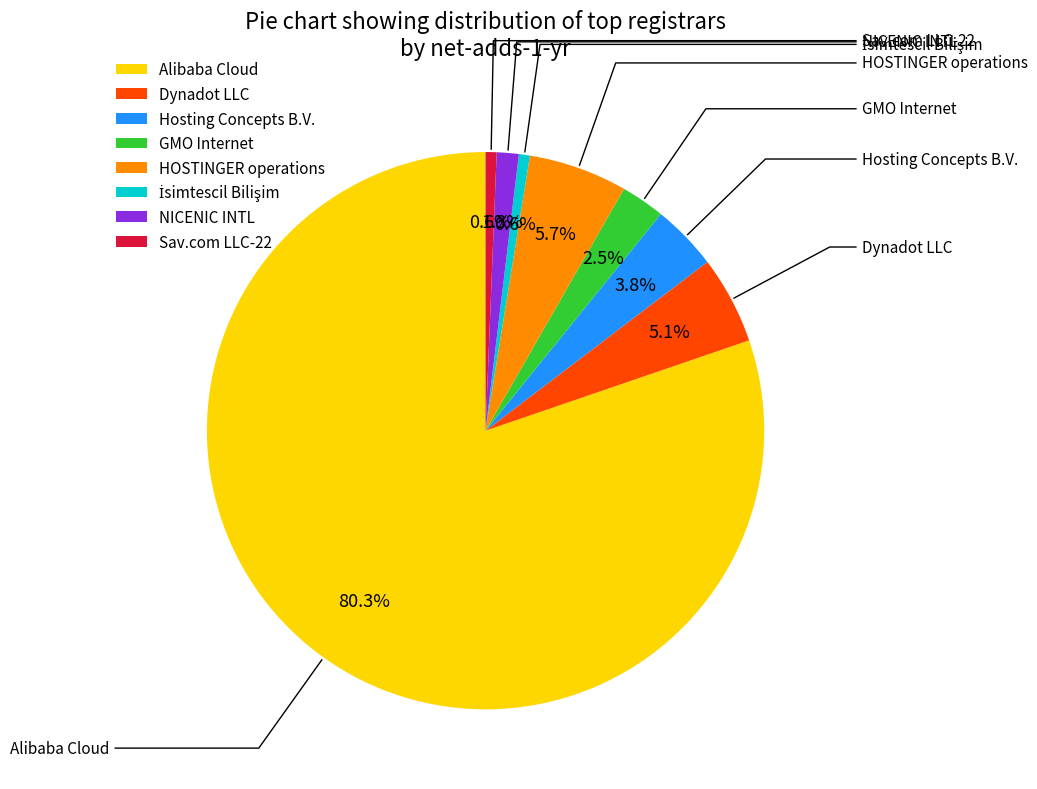

Is there a majority slice in this chart?

Yes